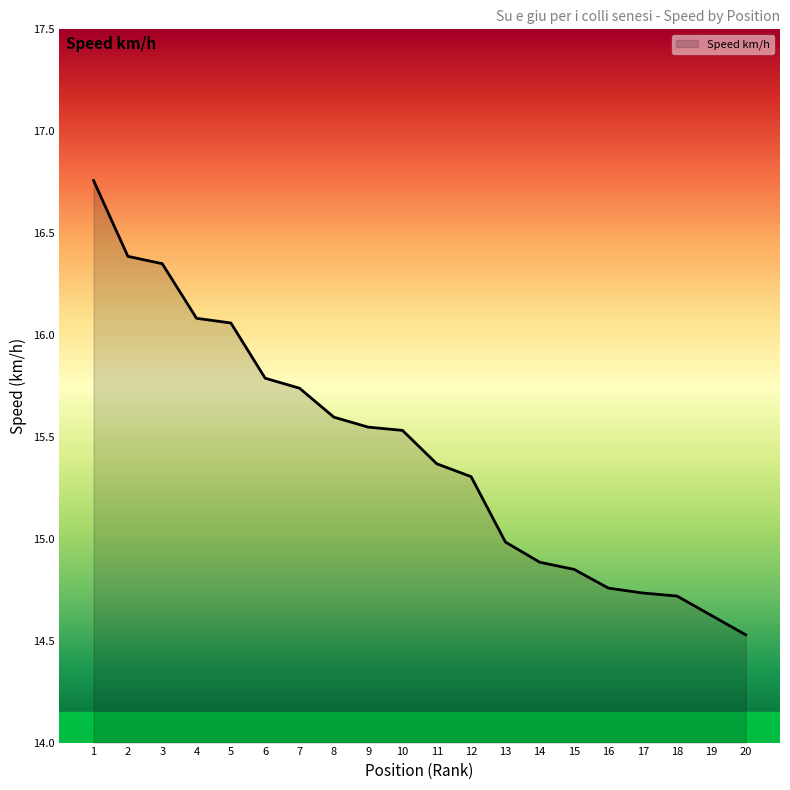

What is the difference between the values at 5 and 16?

1.3